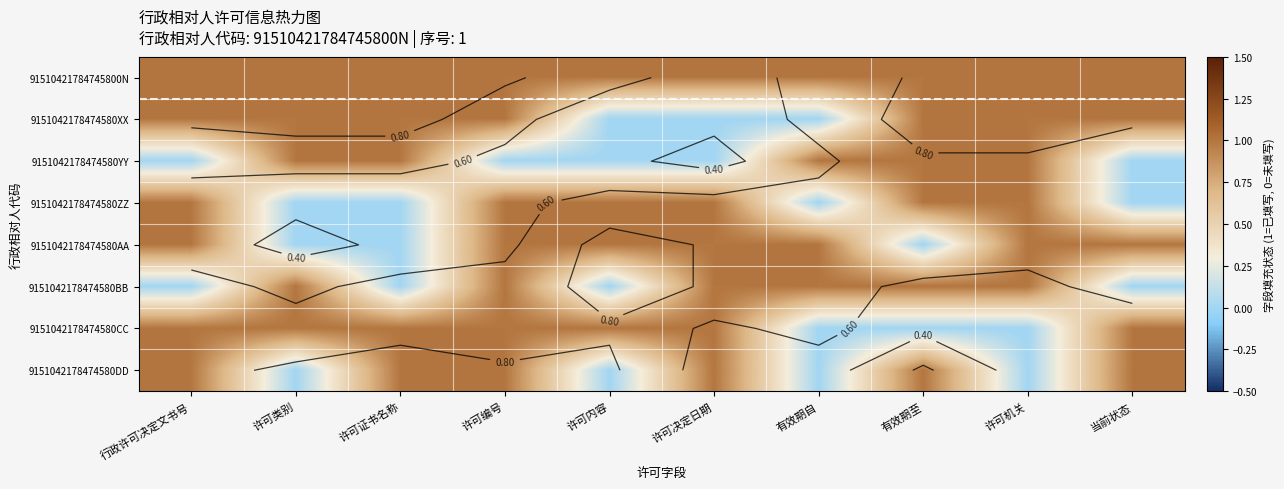

Read the 9151042178474580DD value at 当前状态.

1